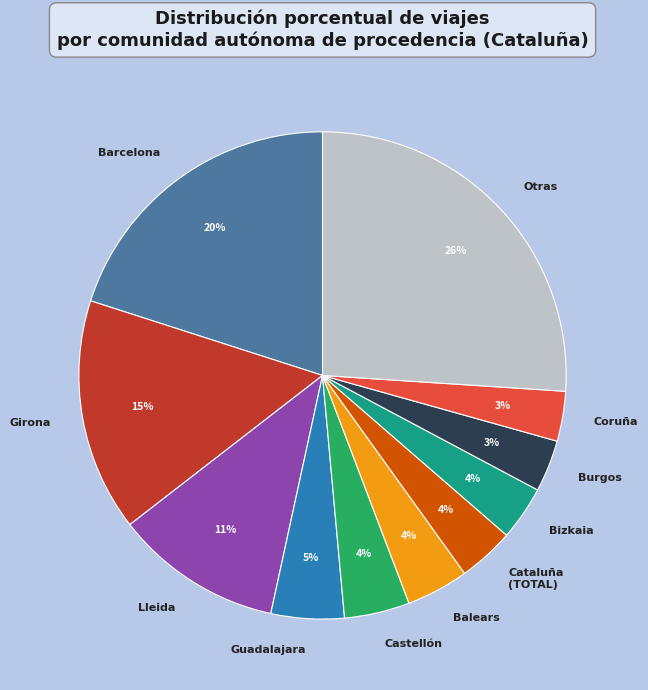

Combined, do Barcelona and Bizkaia account for over 50%?

No